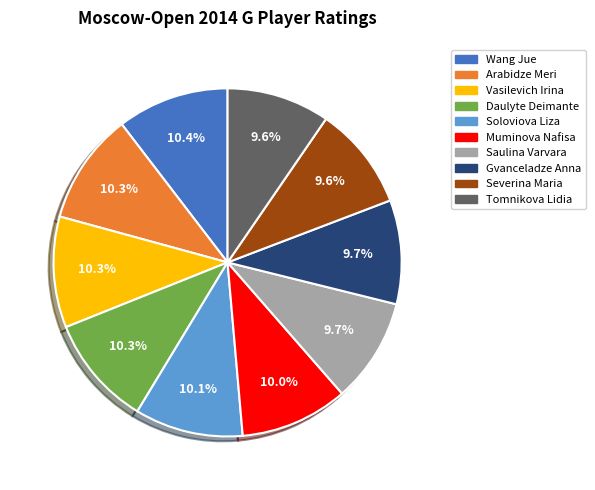

Does Vasilevich Irina represent more than half of the total?

No